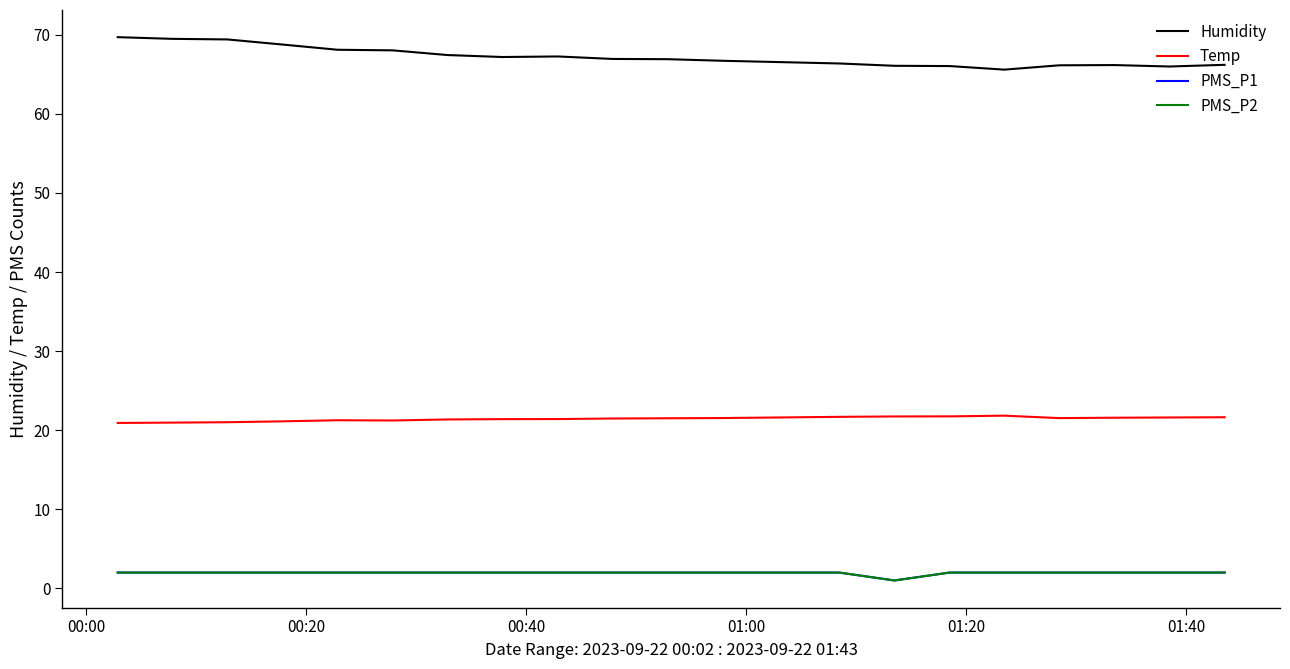

Is this an area chart (filled region under the line)?

No